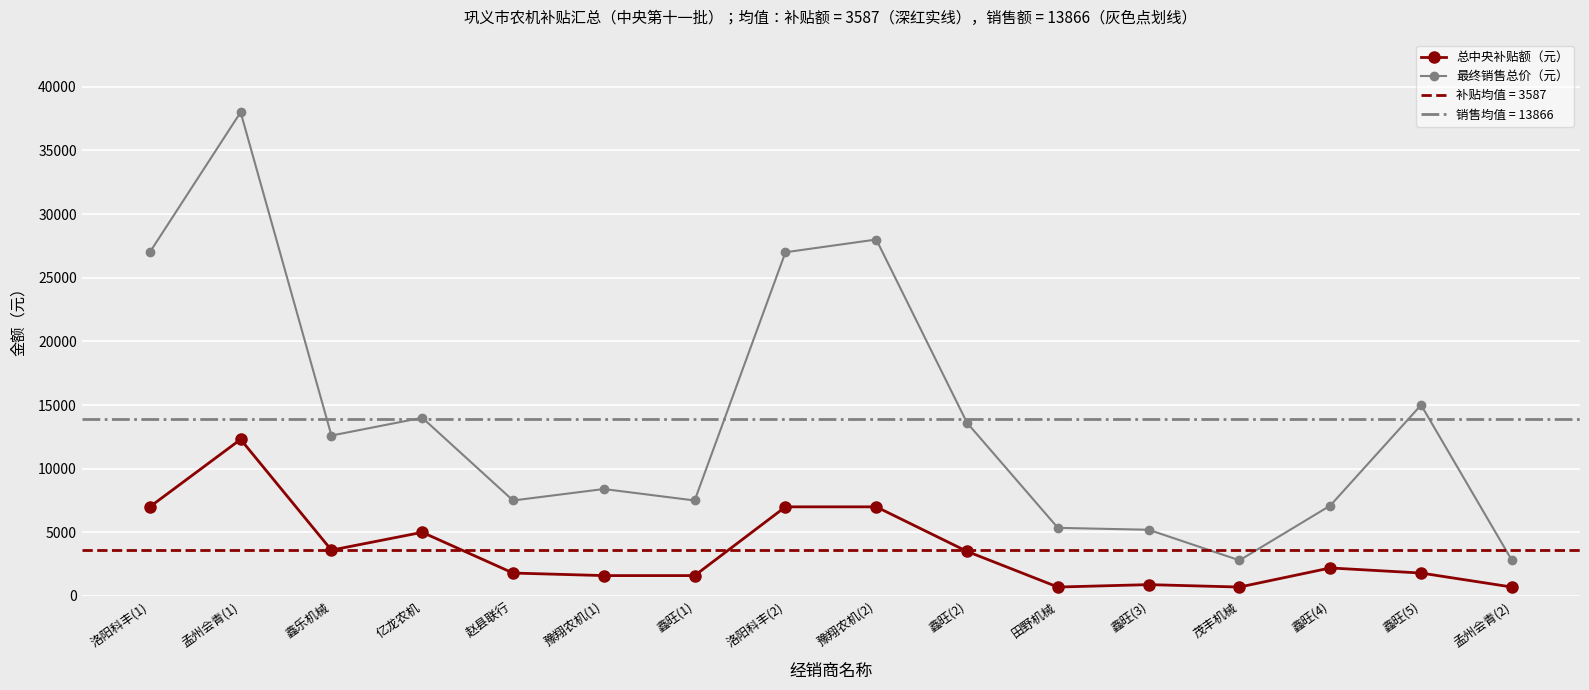

True or false: 总中央补贴额（元） and 最终销售总价（元） cross at least once.

False